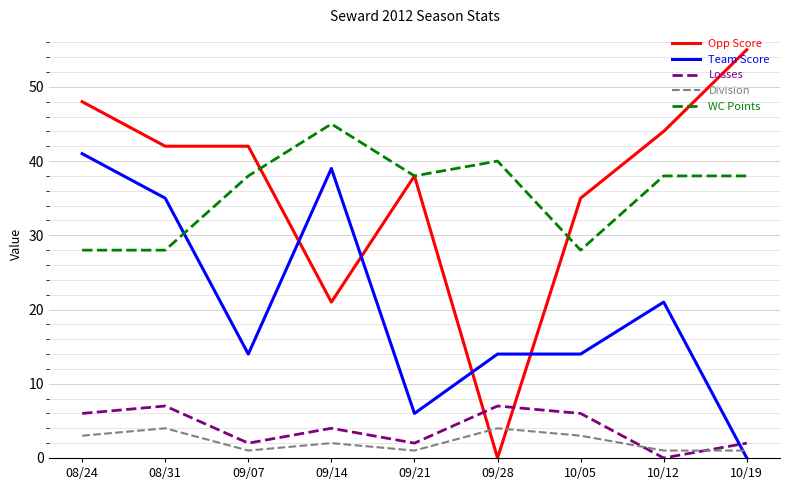

How many series are shown in this chart?

5